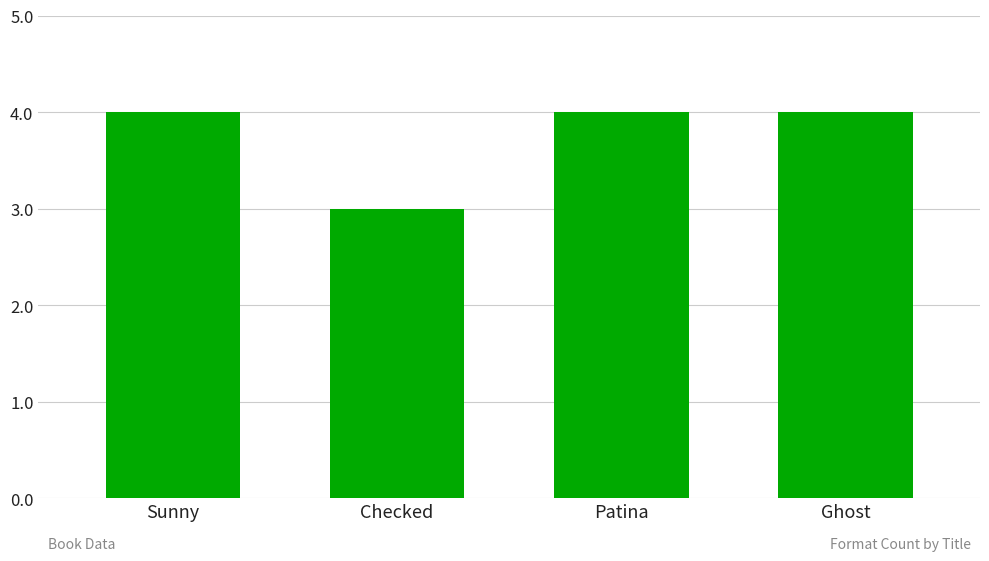

What is the value of the 2nd bar from the left?

3